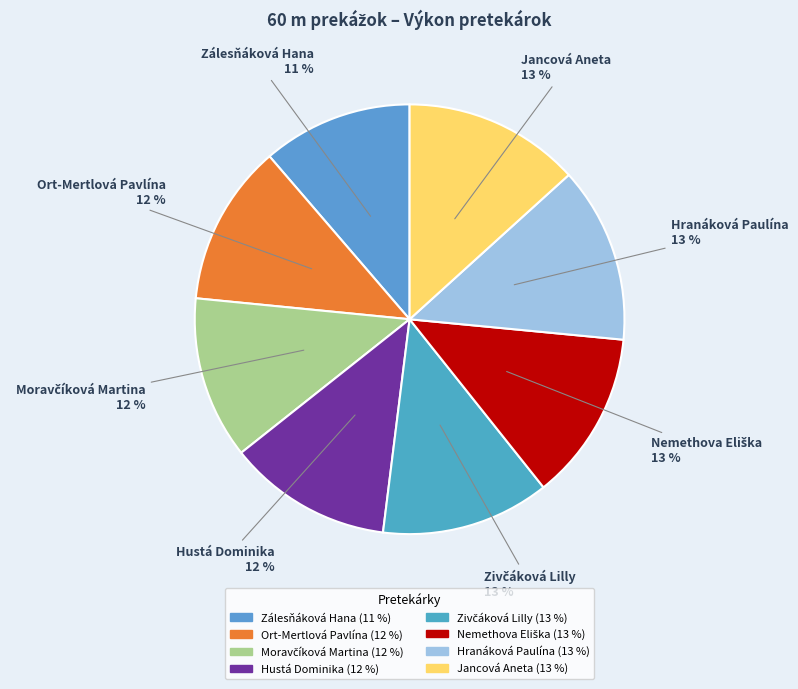

To the nearest percent, what percentage of the pie is Hranáková Paulína?

13%